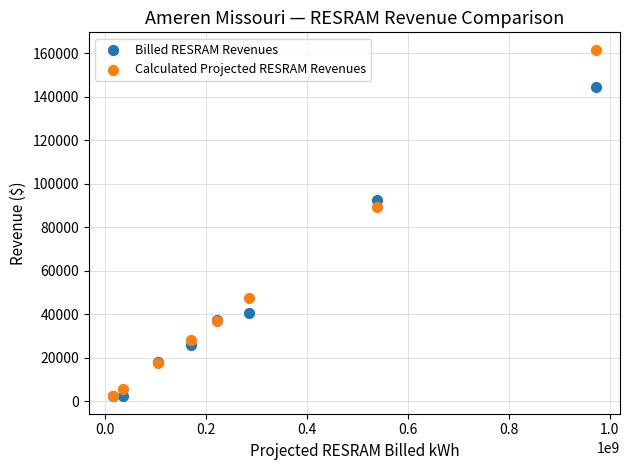

What are all the series names shown in the legend?

Billed RESRAM Revenues, Calculated Projected RESRAM Revenues